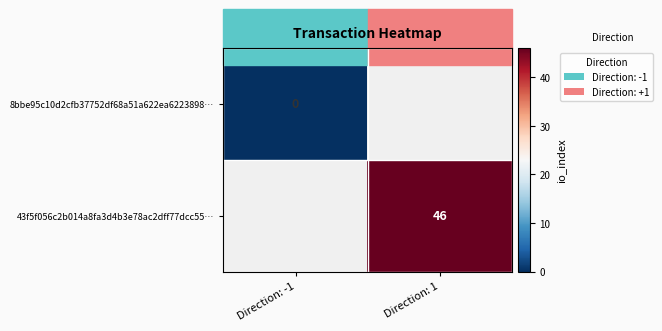

Is it true that 43f5f056c2b014a8fa3d4b3e78ac2dff77dcc55… equals 25 at Direction: 1?

False